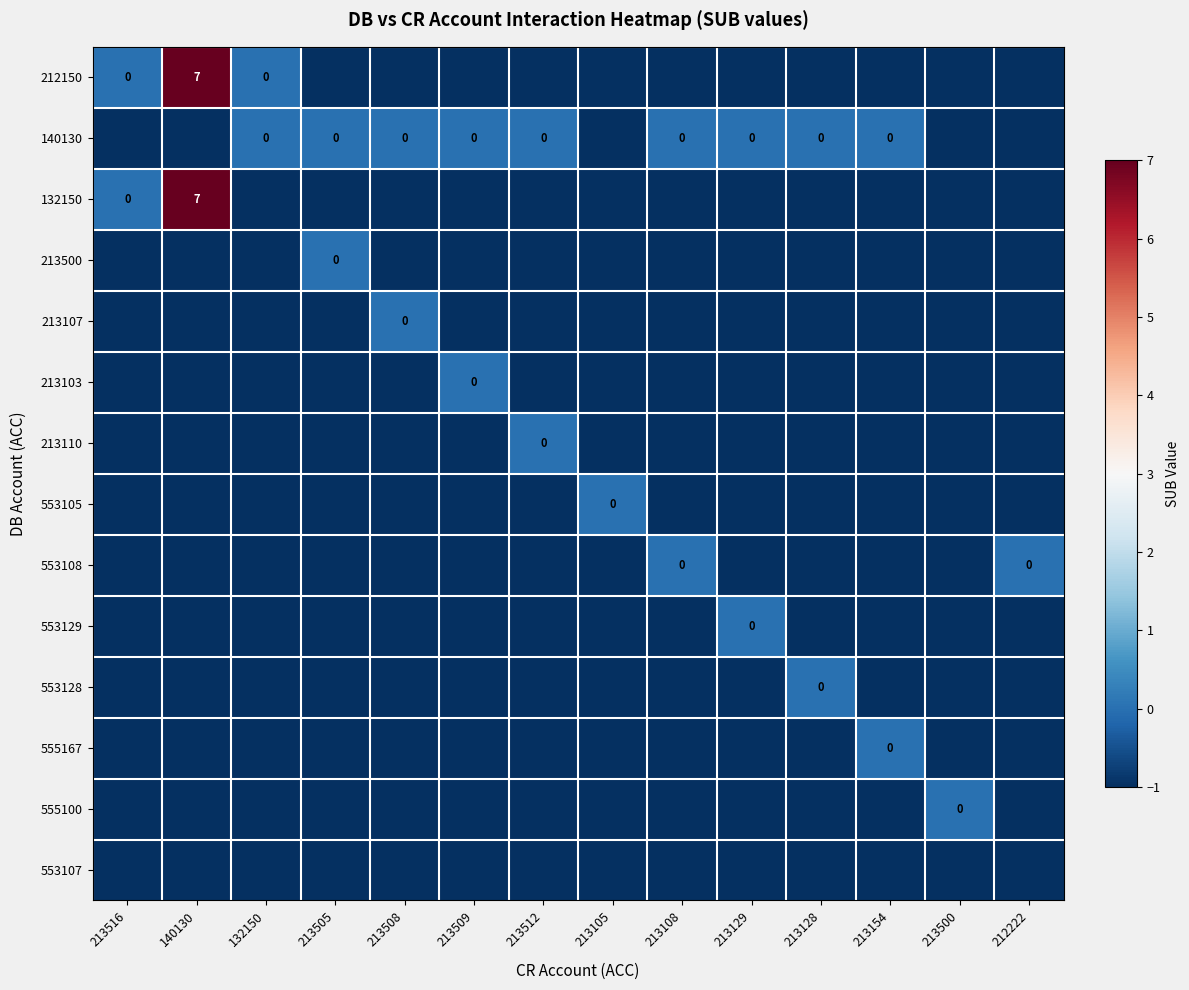

The 132150 series shows 0 at 213108. True or false?

False